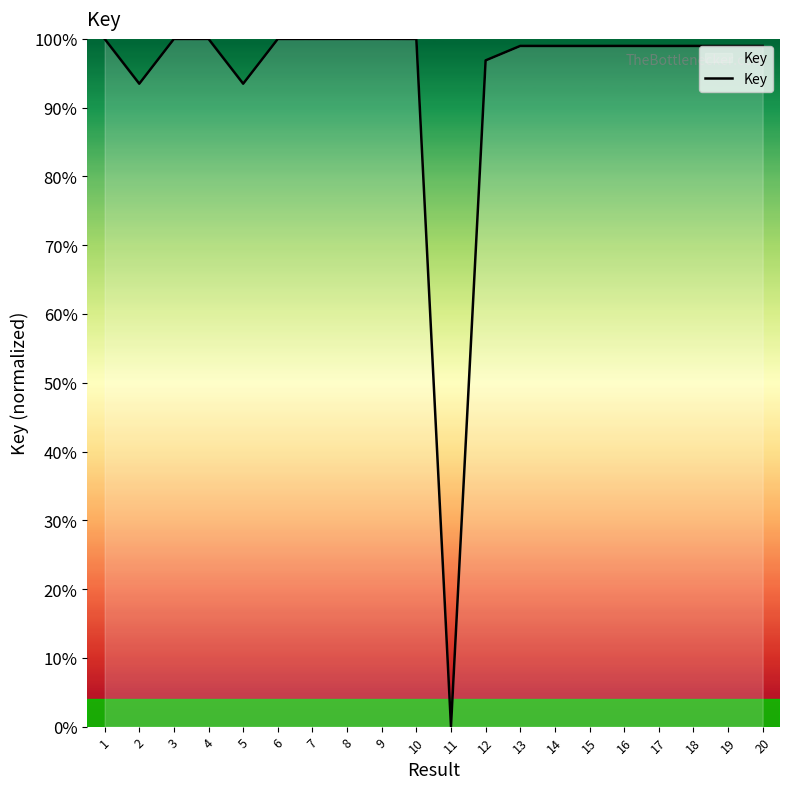

What is the difference between the values at 8 and 14?

1.0